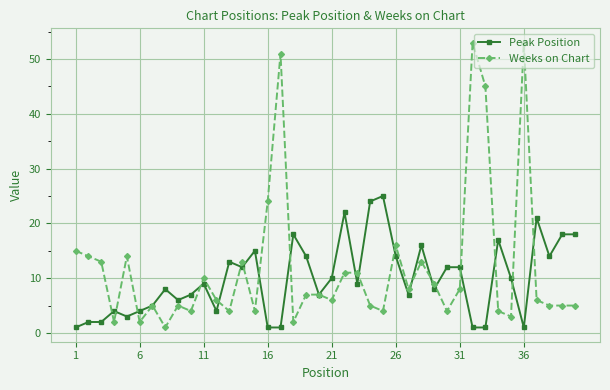

List the series in order of their peak value, lowest first.

Peak Position, Weeks on Chart